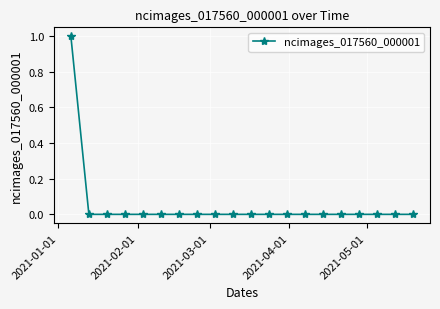

Reading right to left, list all the values displayed in this chart.

0	0	0	0	0	0	0	0	0	0	0	0	0	0	0	0	0	0	0	1